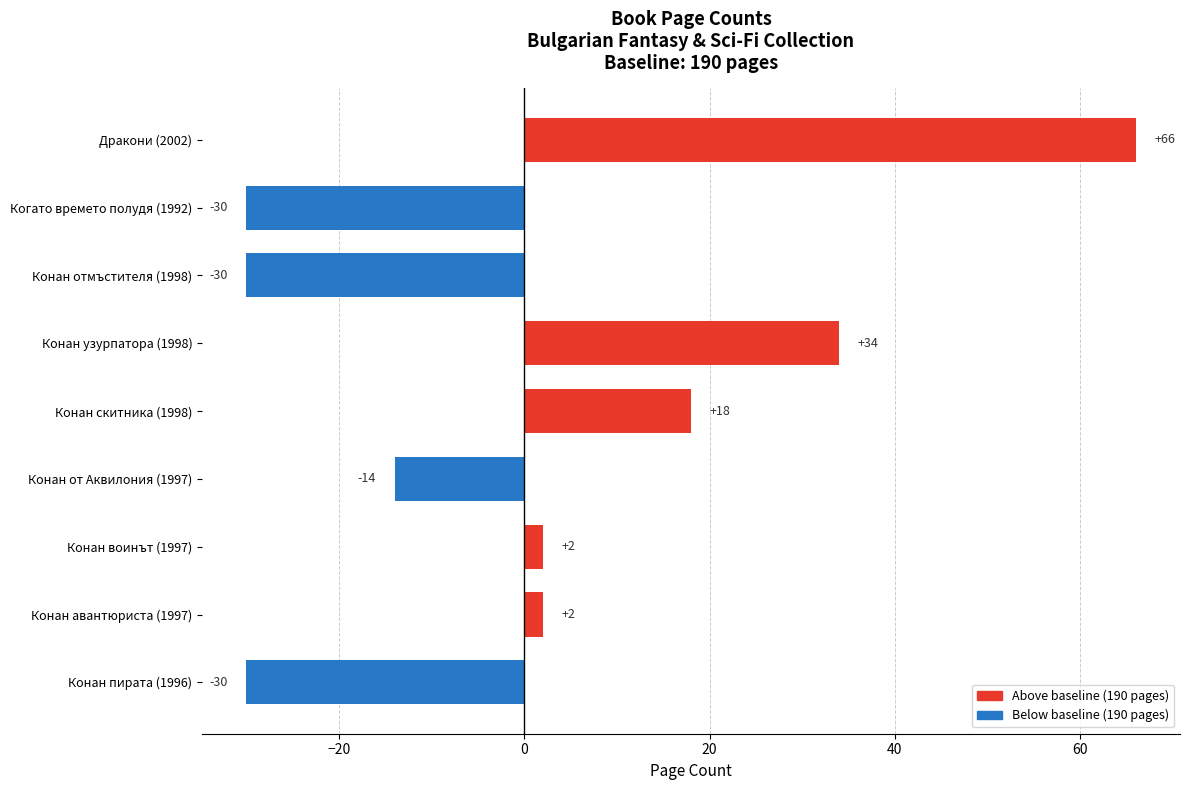

How many values are below 2?

4